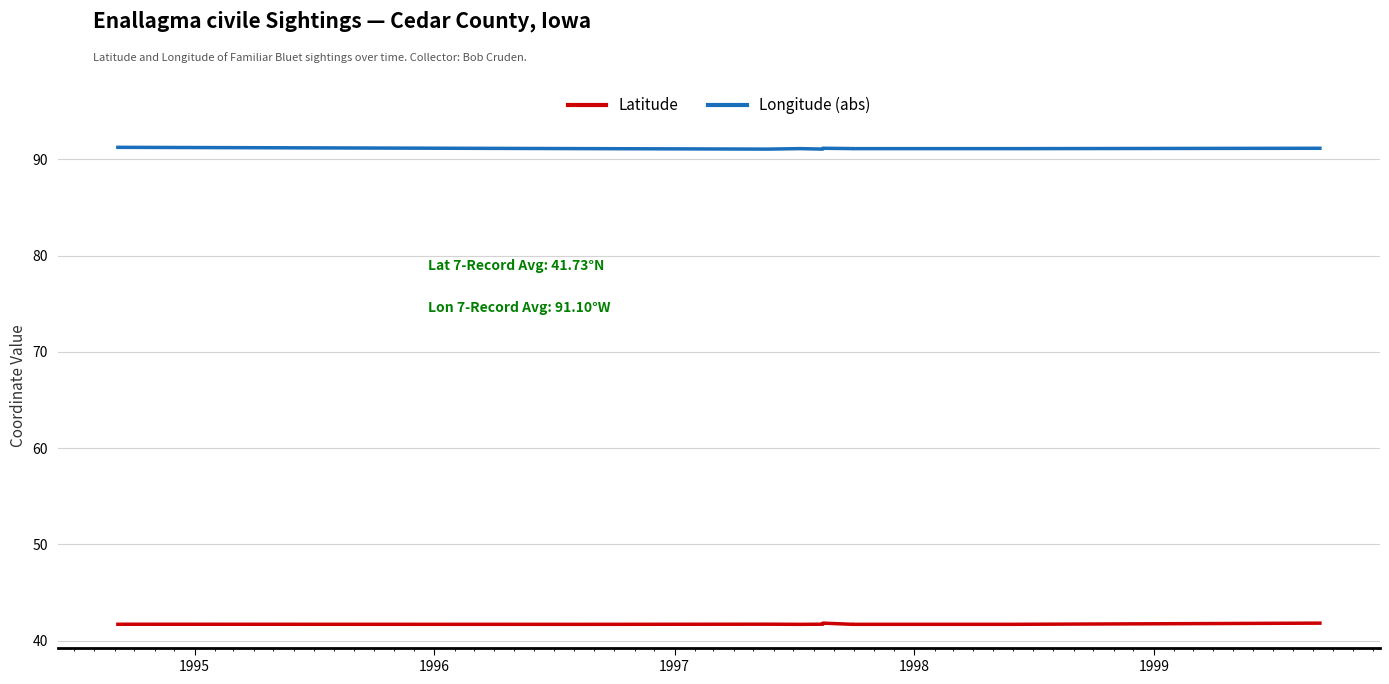

Does the chart have visible grid lines?

Yes